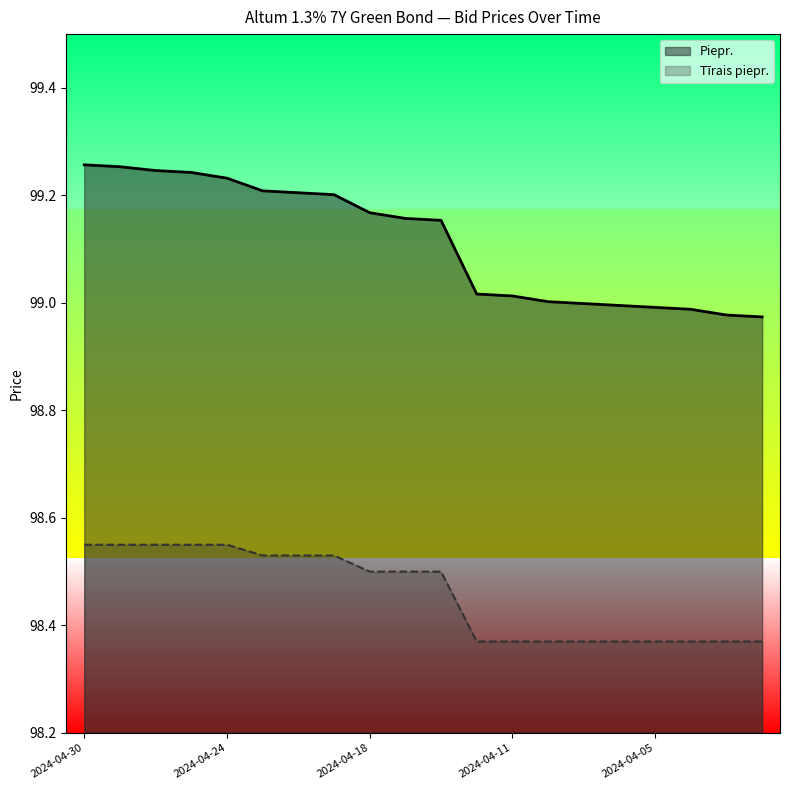

Rank the series at 2024-04-09 from highest to lowest value.

Piepr., Tīrais piepr.